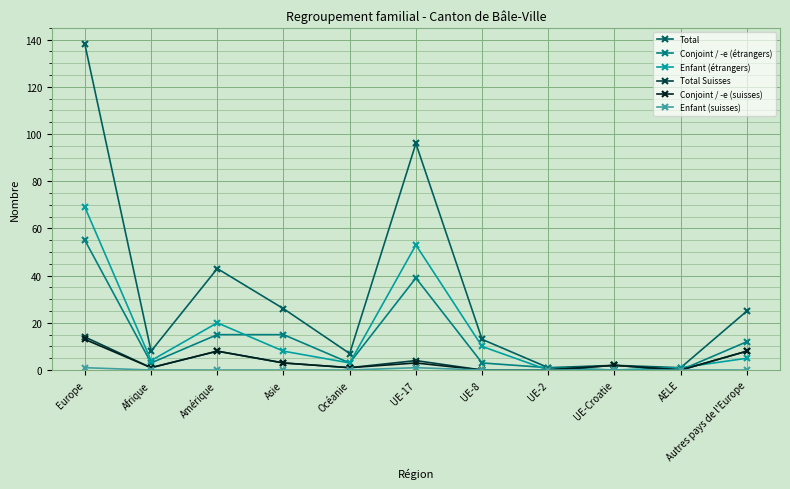

How many lines are shown in the chart?

6